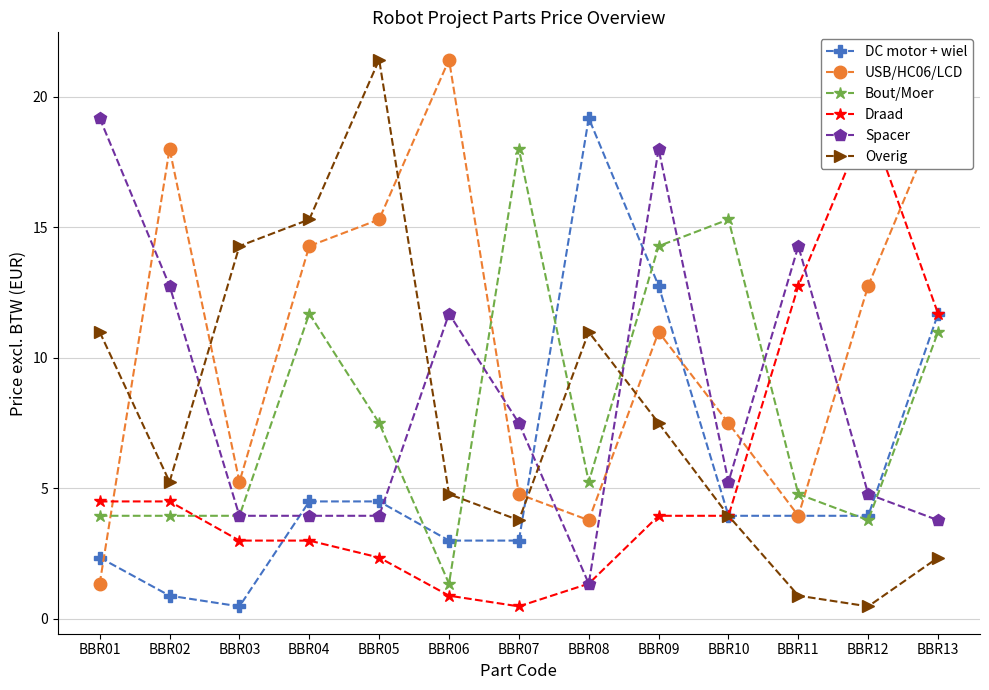

How many values in the Overig series exceed 5?

7